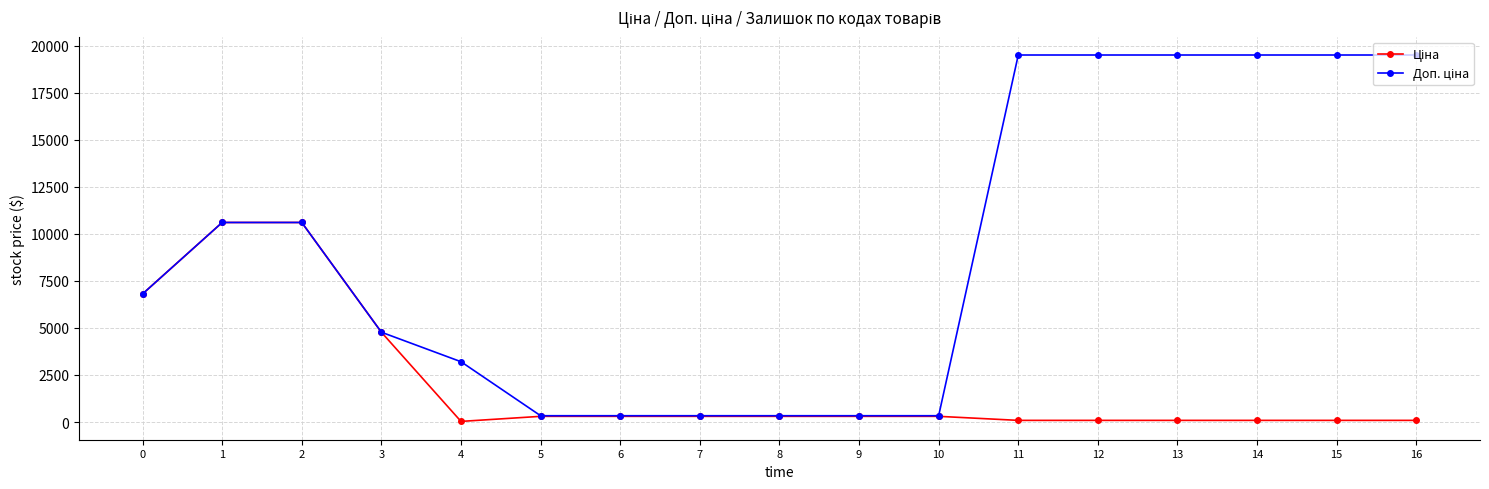

What is the maximum value shown in the chart?

19512.0